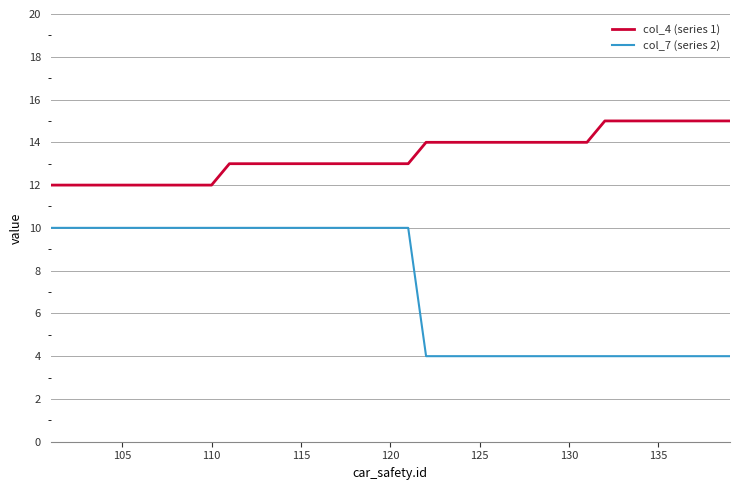

Rank the series by their average value, from lowest to highest.

col_7 (series 2), col_4 (series 1)